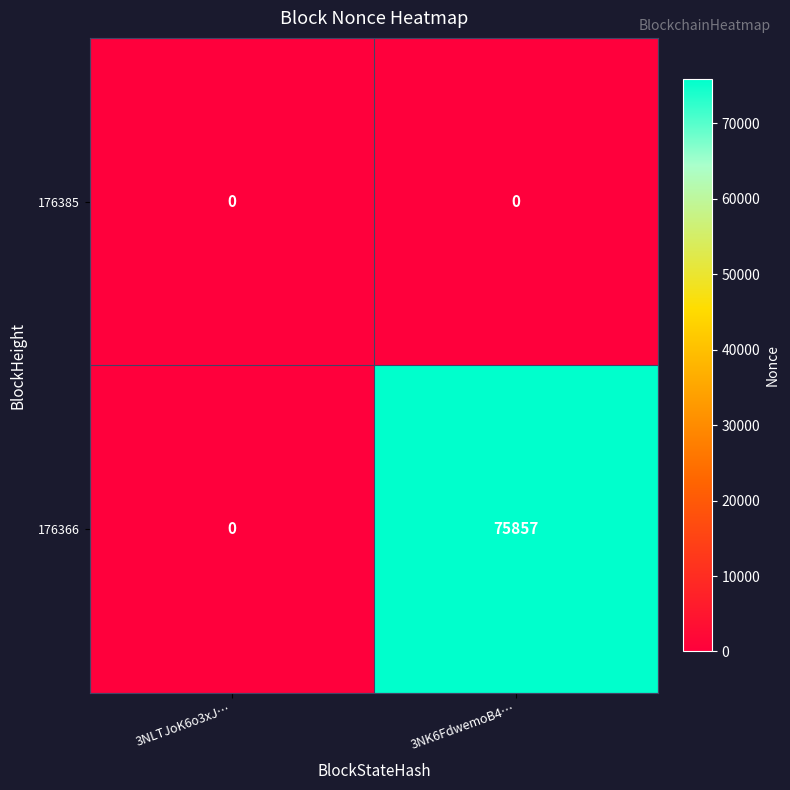

What is the difference between the 176366 values at 3NK6FdwemoB4… and 3NLTJoK6o3xJ…?

75857